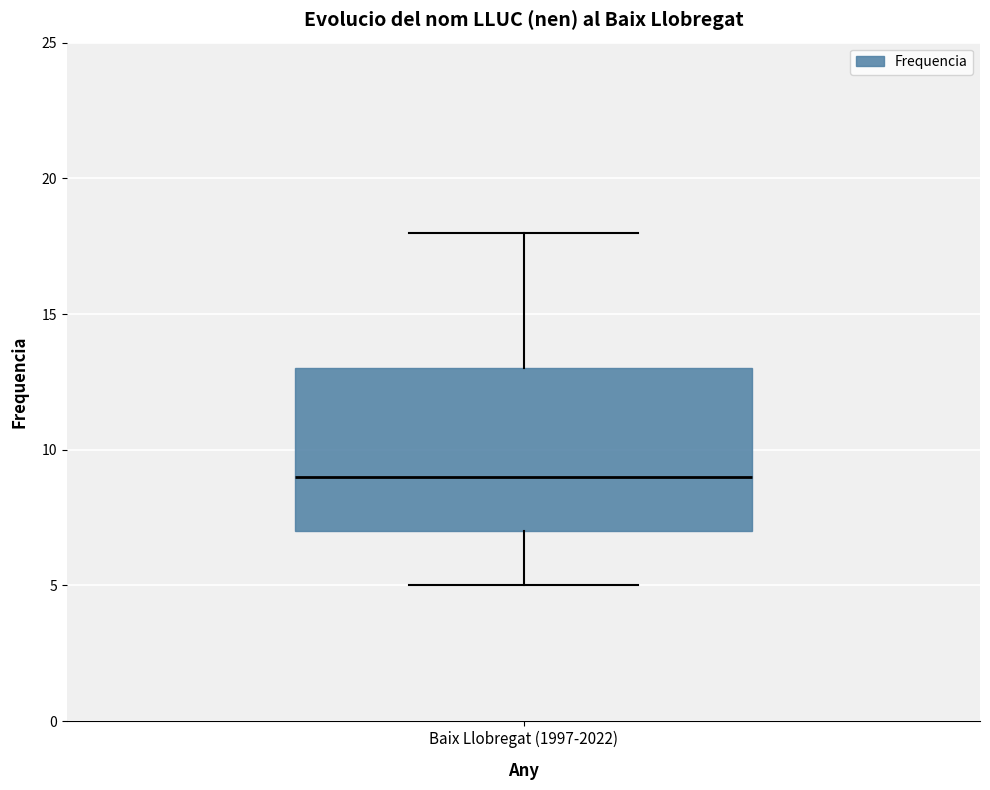

Where is the lower edge of the box for Baix Llobregat (1997-2022) on the y-axis? The values are not printed on the chart, so give them approximately, as read against the axis.

7